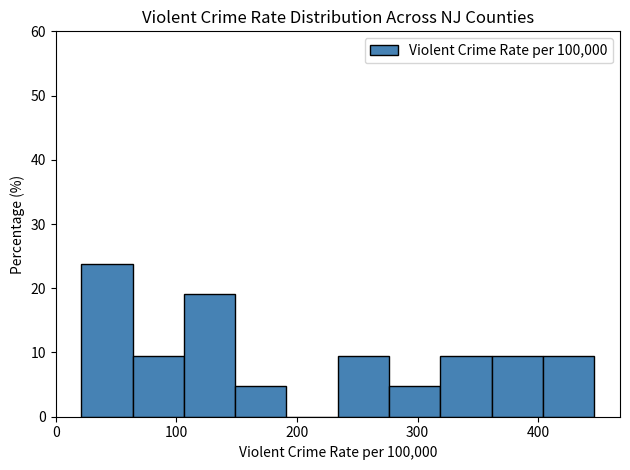

Reading left to right, list every bar in this chart as the range it spans on the x-axis followed by its height. Neither the bar edges nor the heights are printed on the chart, so give them approximately, as read against the axes.

20 to 60: 24
60 to 110: 10
110 to 150: 19
150 to 190: 5
190 to 230: 0
230 to 280: 10
280 to 320: 5
320 to 360: 10
360 to 400: 10
400 to 450: 10